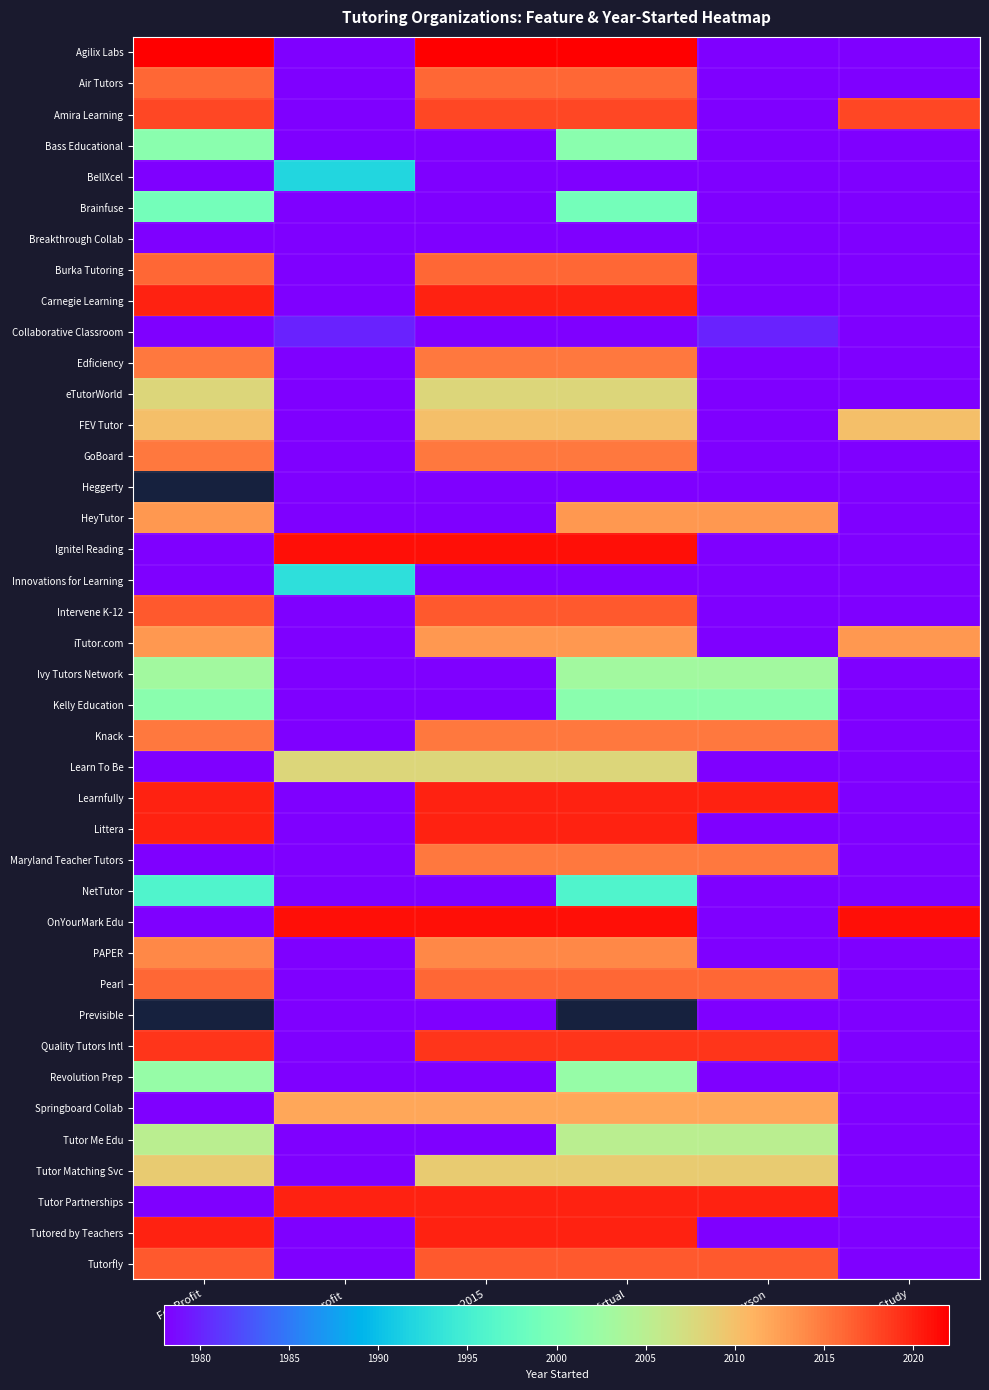

What is the smallest value displayed?

1970.0